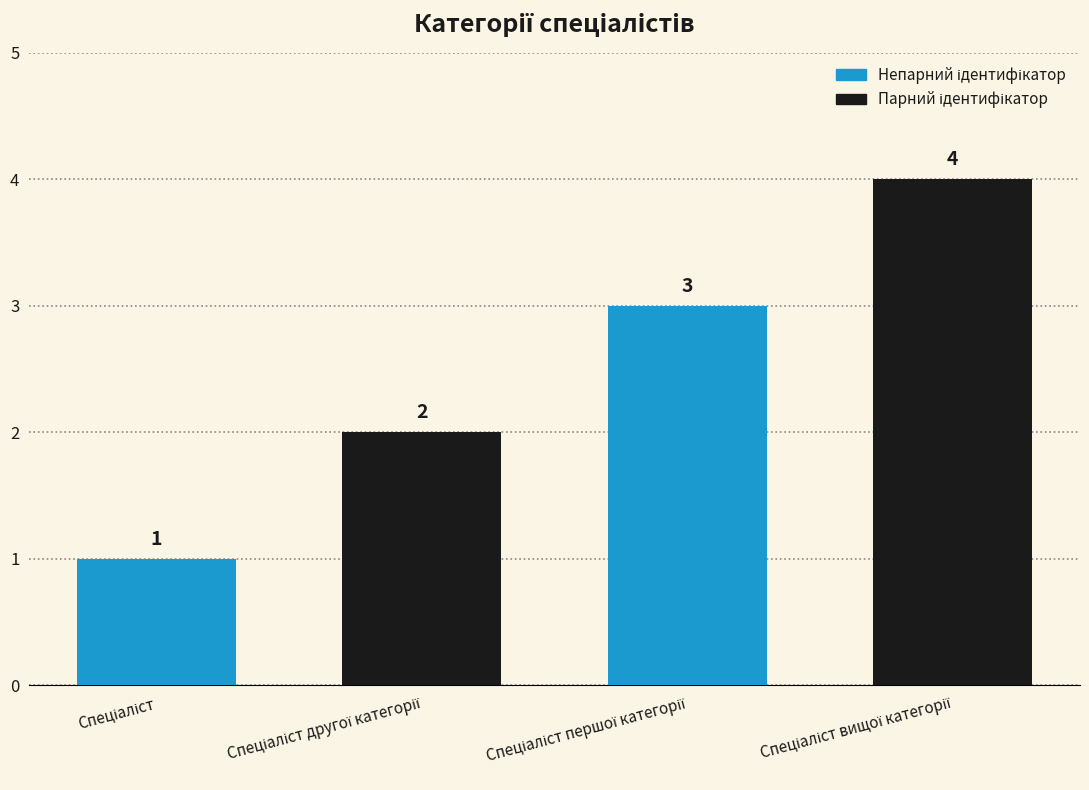

What is the value of the 4th bar from the left?

4